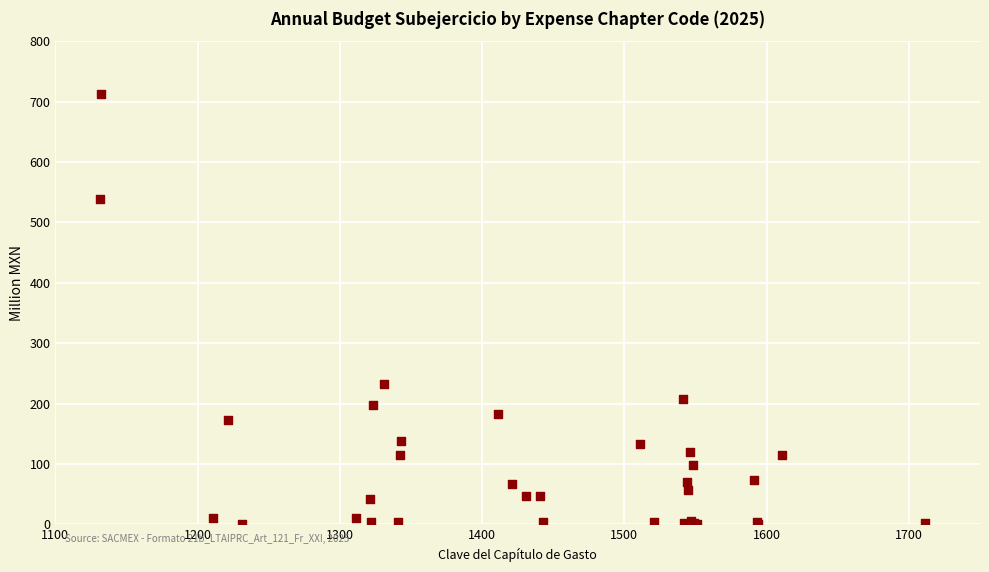

What Y value in the scatter plot is closest to 356?

233.2